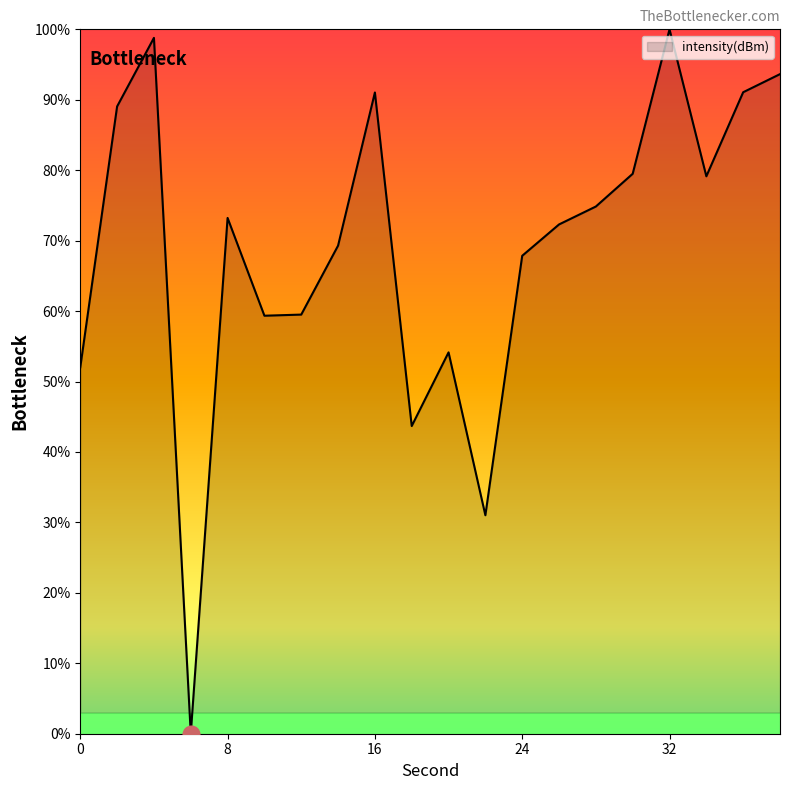

What is the greatest value displayed?

100.0